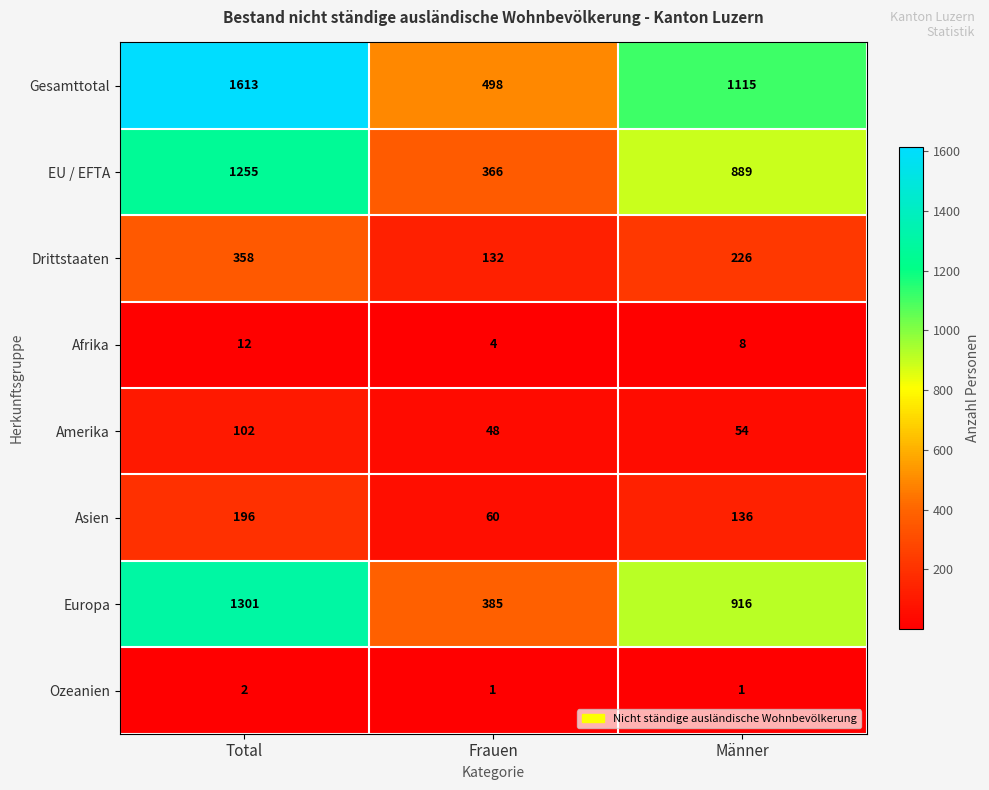

How many data points in EU / EFTA are less than 889?

1